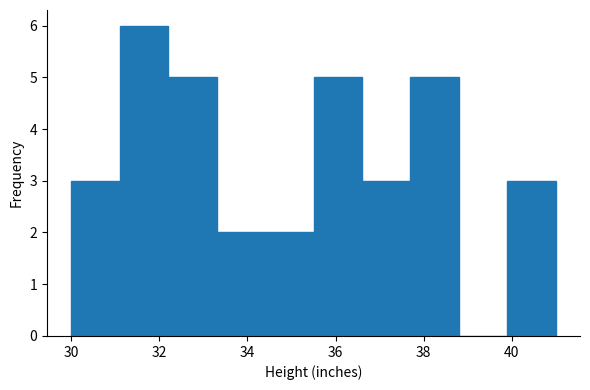

How tall is the bar that spans 37.7 to 38.8 on the x-axis? Neither the bar edges nor the heights are printed on the chart, so give them approximately, as read against the axes.

5